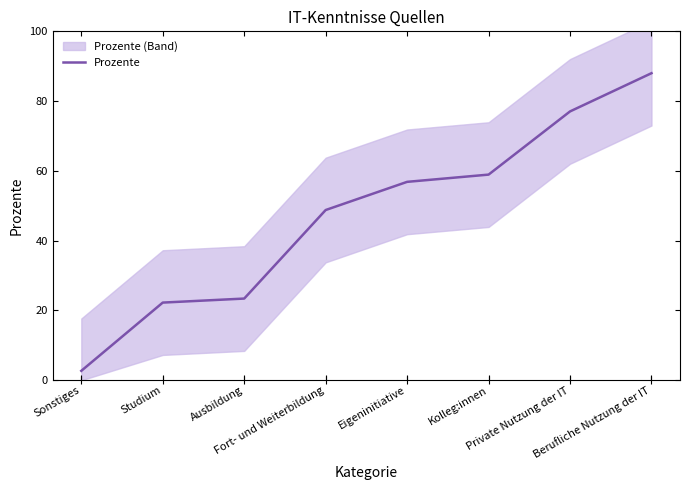

Rank the categories by value from lowest to highest.

Sonstiges, Studium, Ausbildung, Fort- und Weiterbildung, Eigeninitiative, Kolleg:innen, Private Nutzung der IT, Berufliche Nutzung der IT